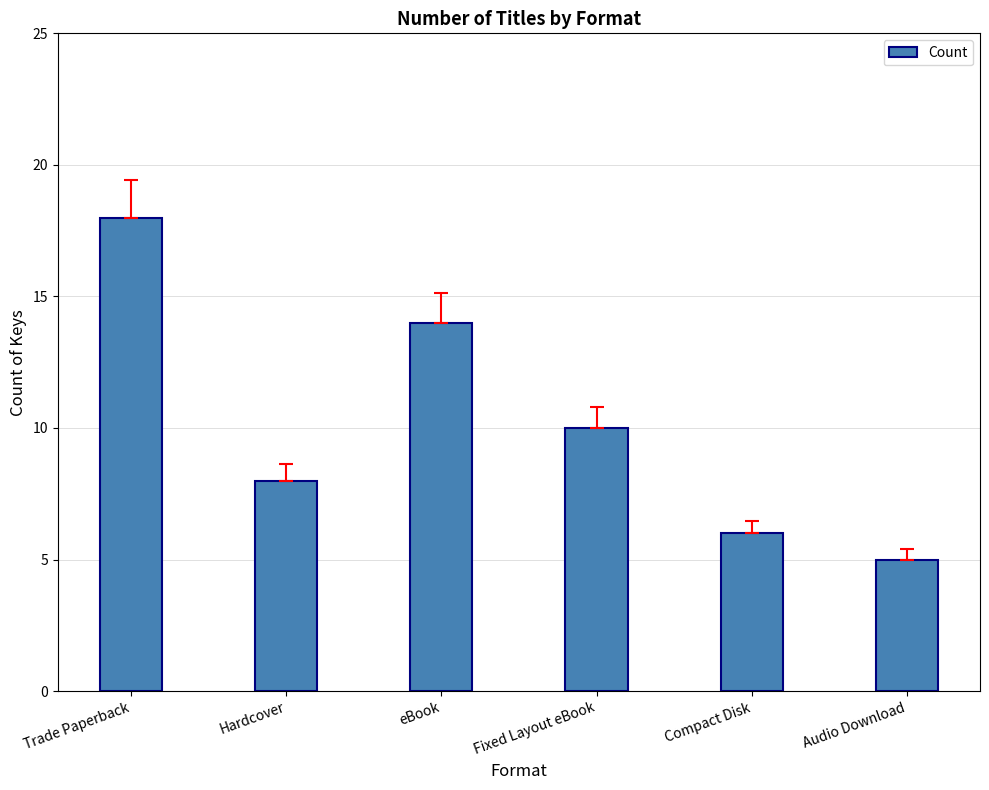

At which label is the value closest to 11?

Fixed Layout eBook